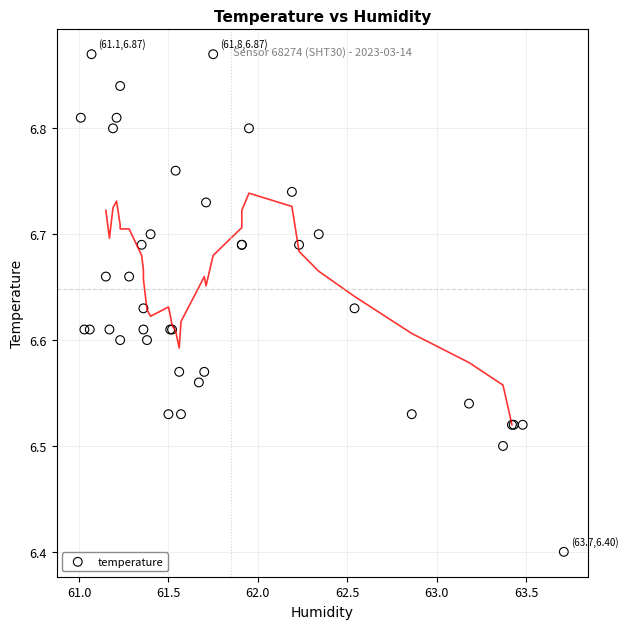

What Y value in the scatter plot is closest to 6?

6.4